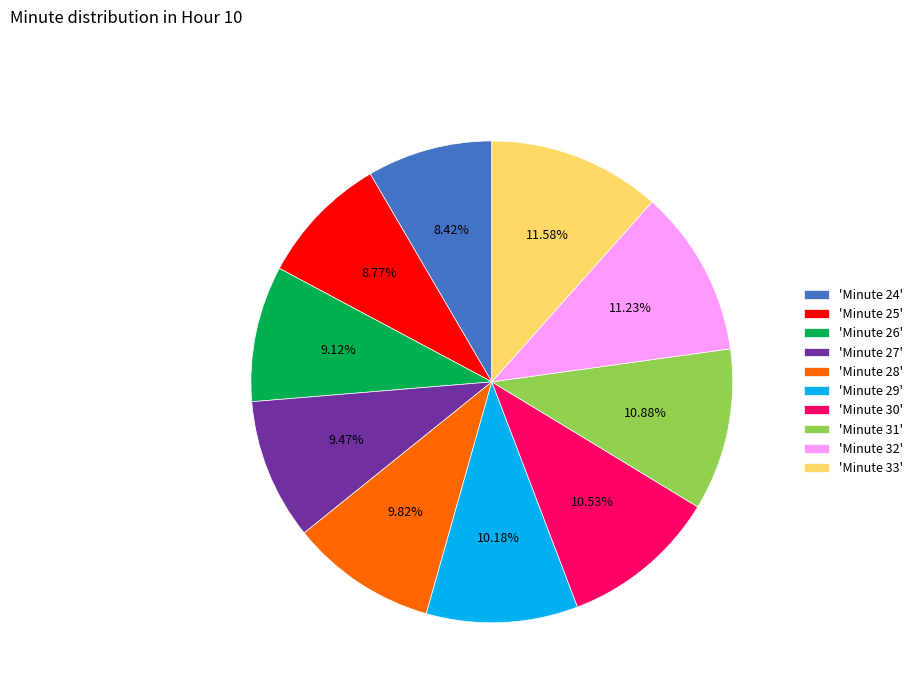

Approximately how many times larger is the value at 'Minute 28' compared to 'Minute 25'?

1.1